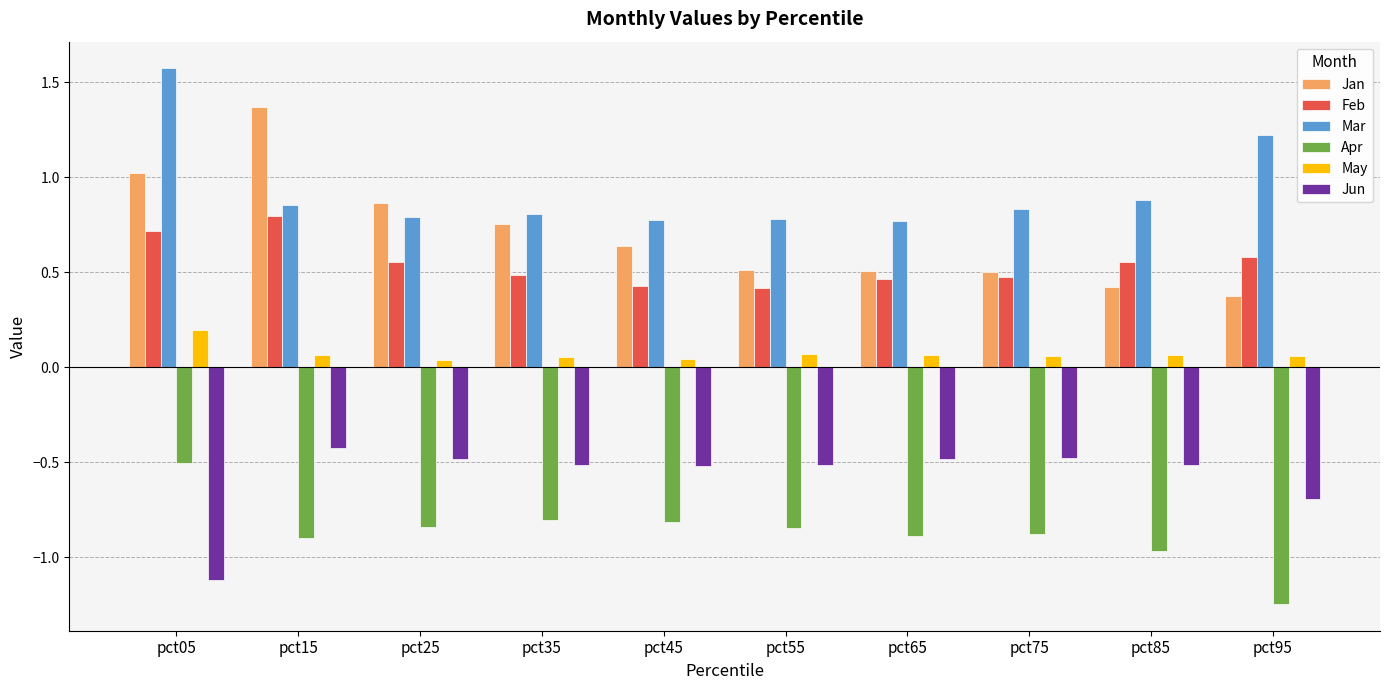

What are all the series names shown in the legend?

Jan, Feb, Mar, Apr, May, Jun